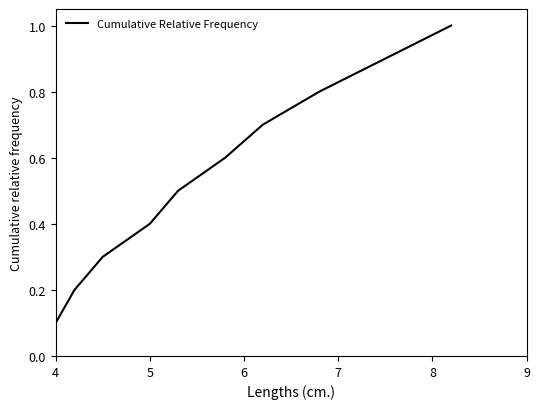

Count the values in the range 0 to 1.

10